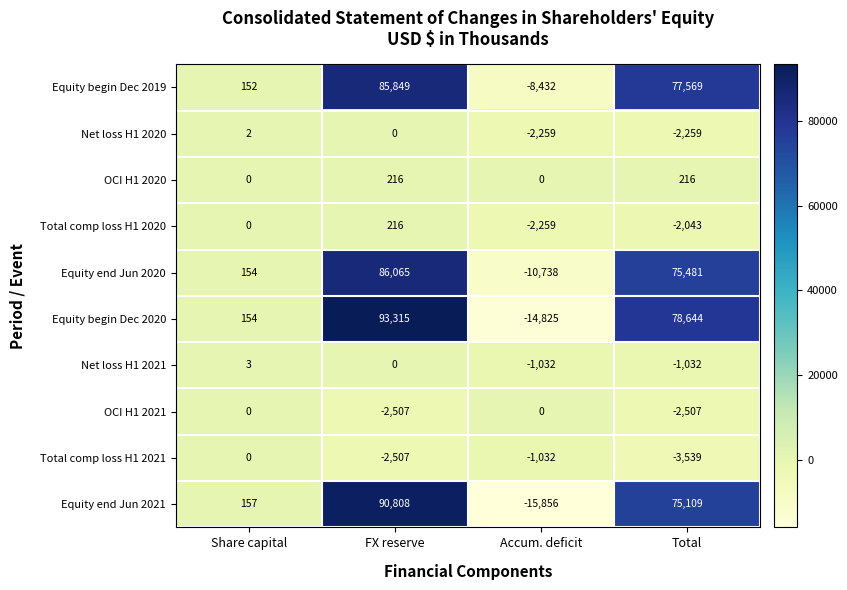

What is the average value of the Equity begin Dec 2020 series?

39322